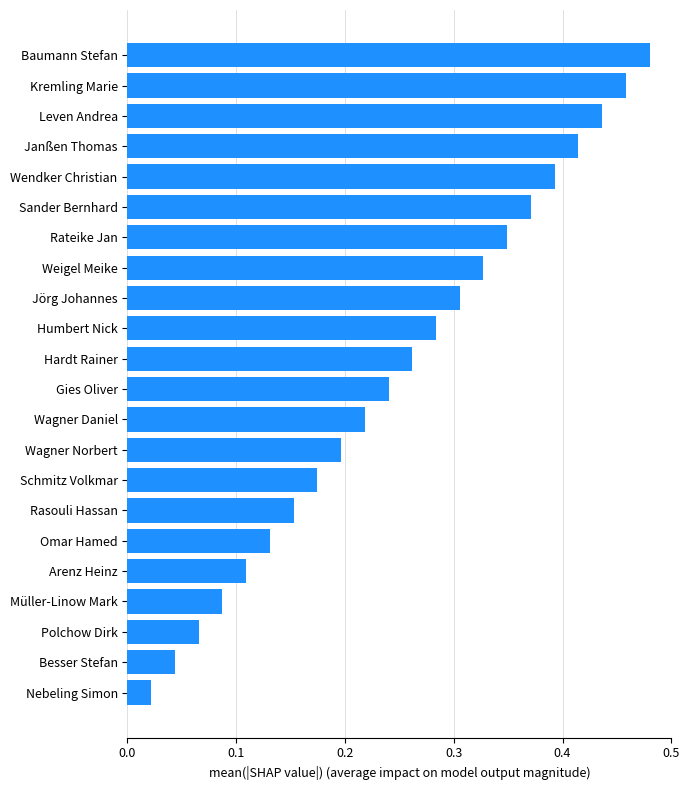

What is the sum of all values?

5.5